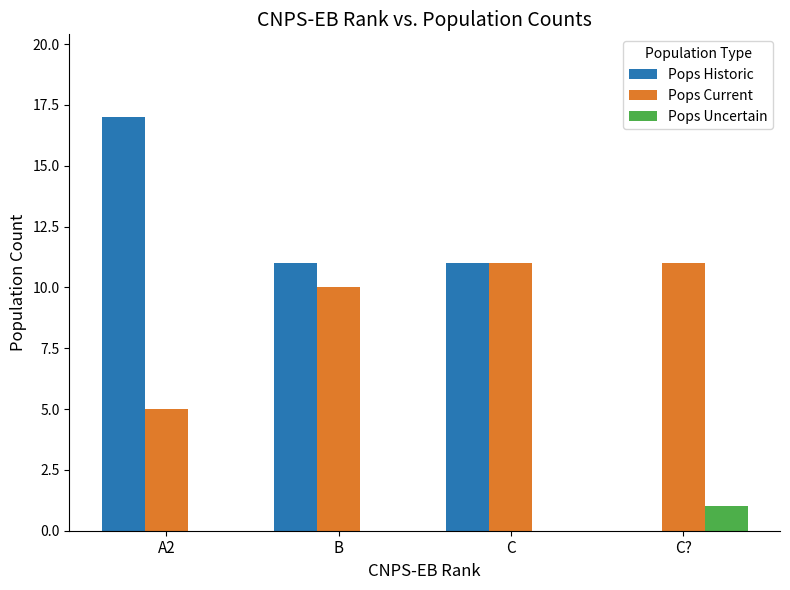

Reading left to right, what are all the values shown in this chart?

Pops Historic: A2=17	B=11	C=11	C?=0
Pops Current: A2=5	B=10	C=11	C?=11
Pops Uncertain: A2=0	B=0	C=0	C?=1